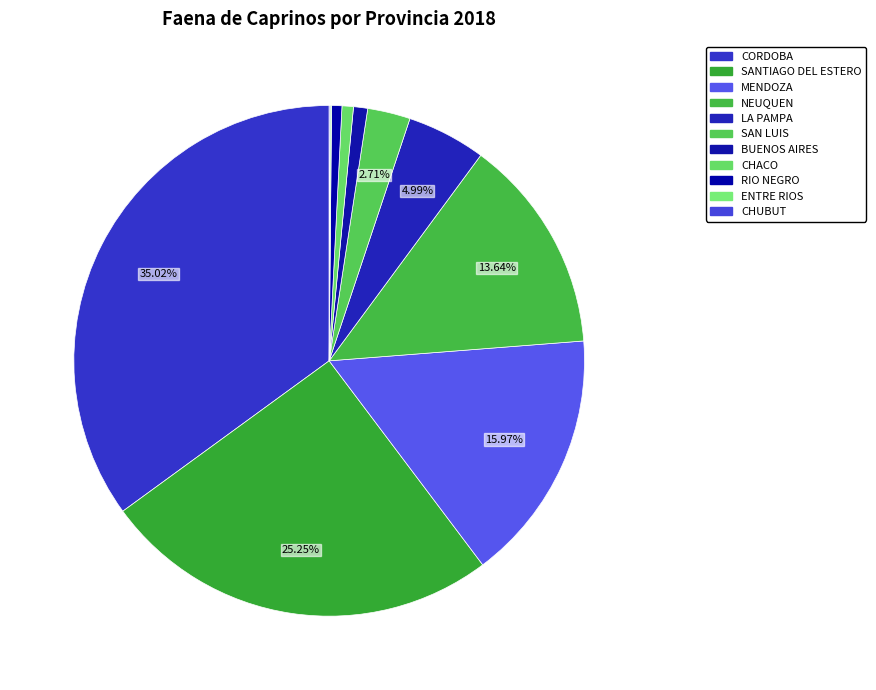

Is SANTIAGO DEL ESTERO the majority of the pie?

No